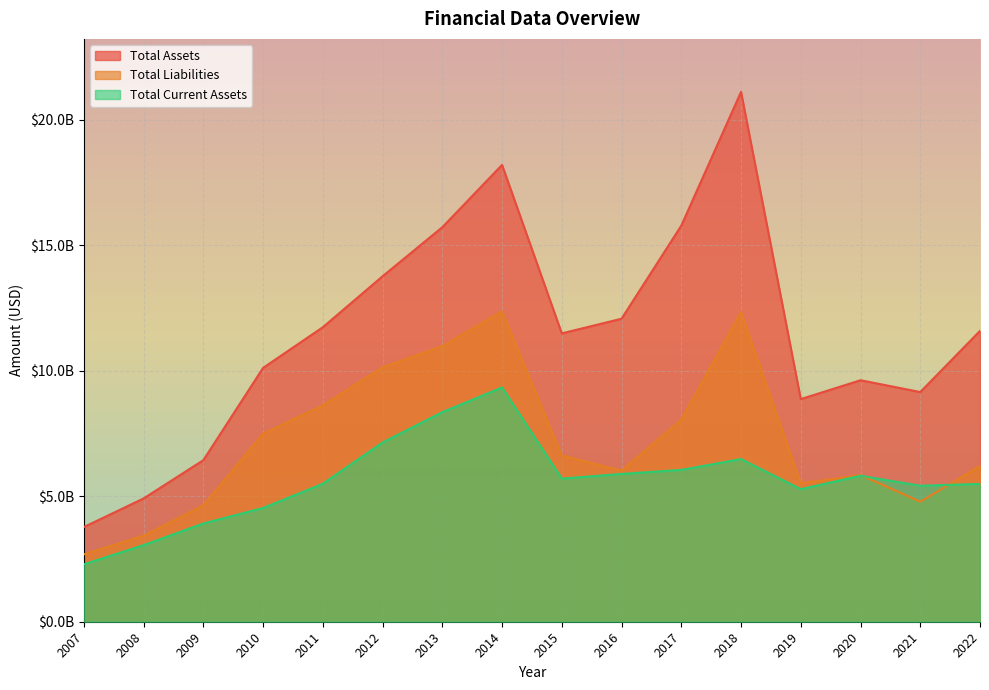

Does the chart display data point markers on the line(s)?

No